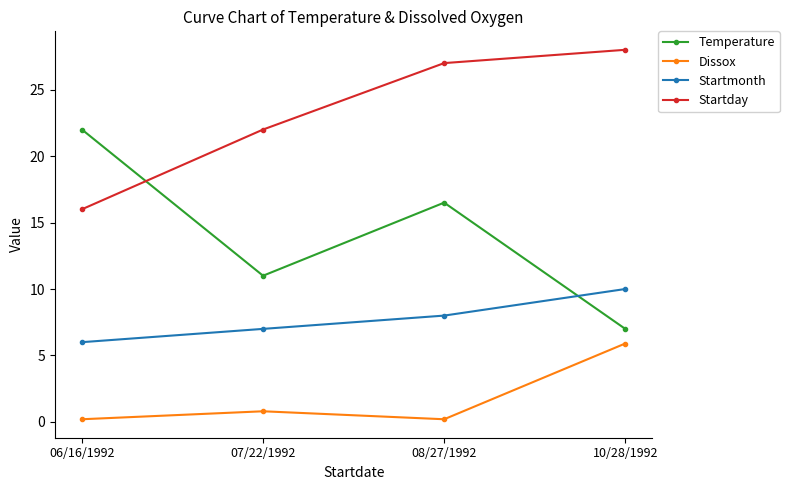

What is the difference between the Startday values at 08/27/1992 and 06/16/1992?

11.0